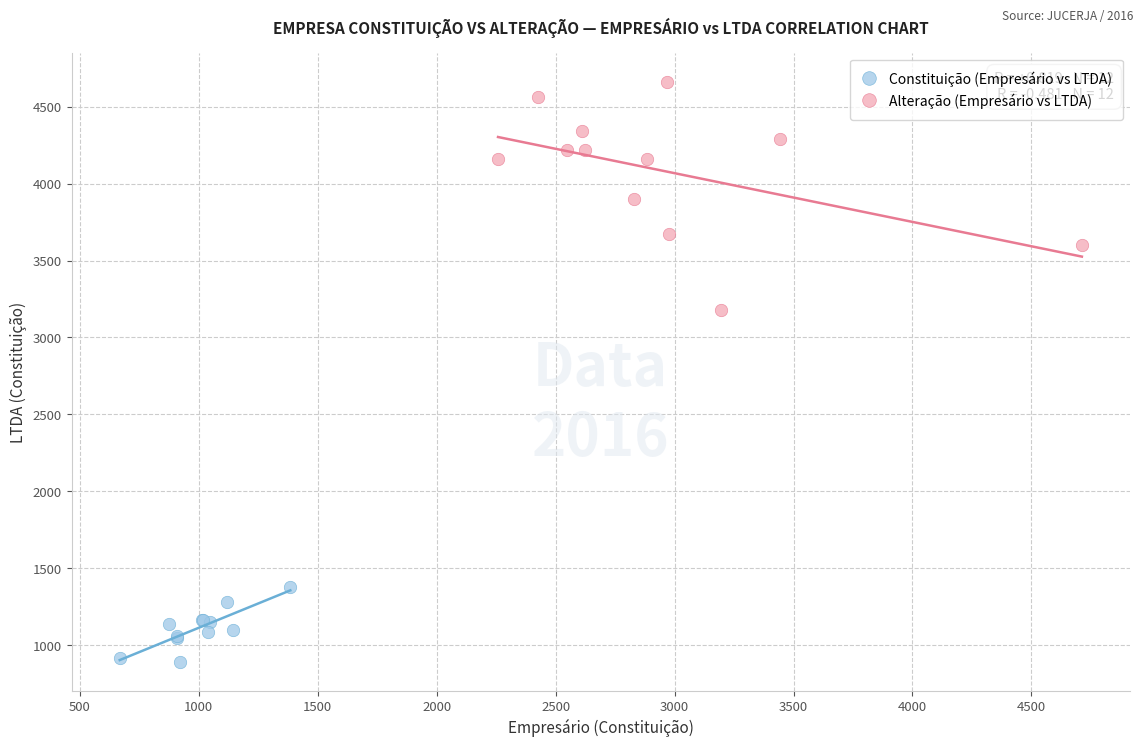

Which series reaches the minimum Y coordinate?

Constituição (Empresário vs LTDA)